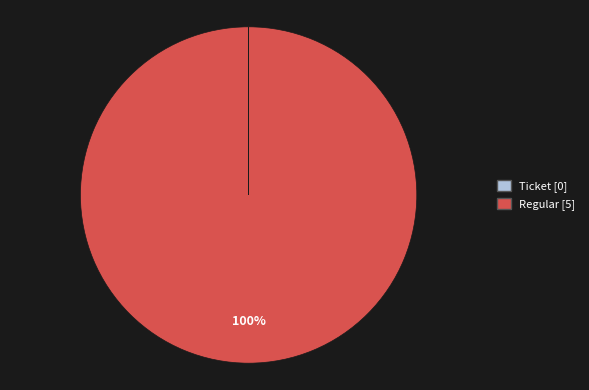

To the nearest percent, what percentage of the pie is Regular?

100%